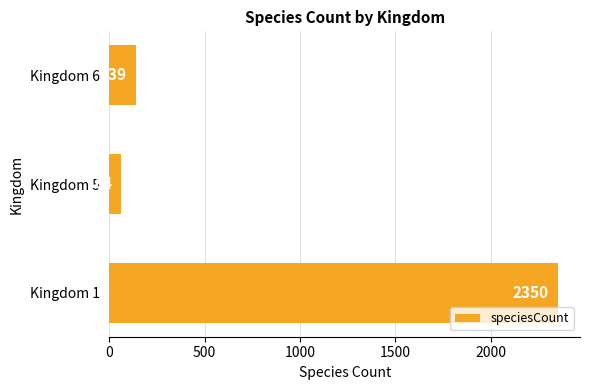

What is the difference between the maximum and minimum values?

2286